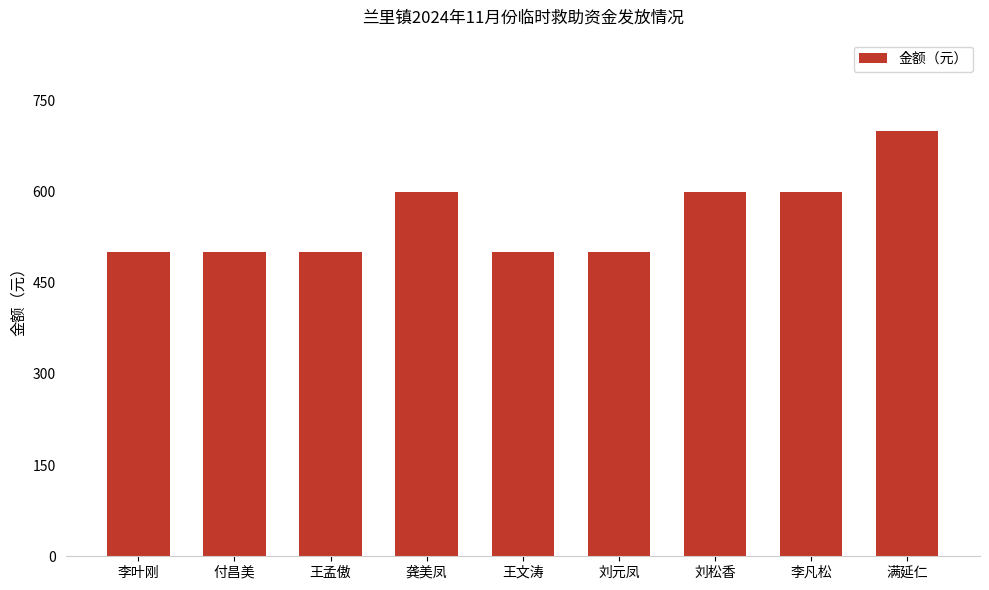

What is the average value?

556